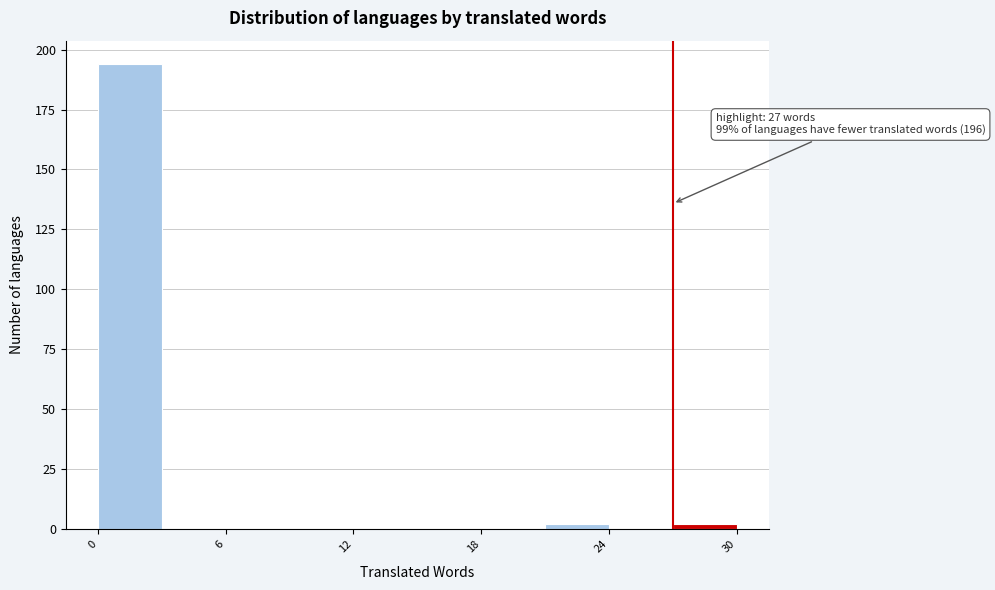

Around what value on the x-axis is the tallest bar? Give the approximate position of its centre, as read against the axis.

2